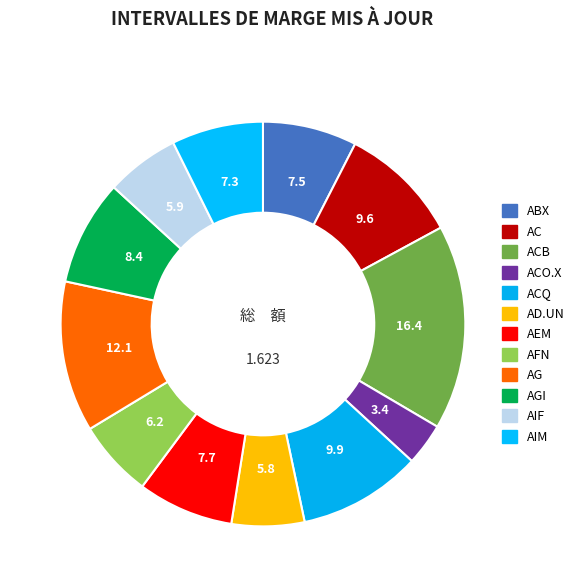

Does any single category account for the majority?

No